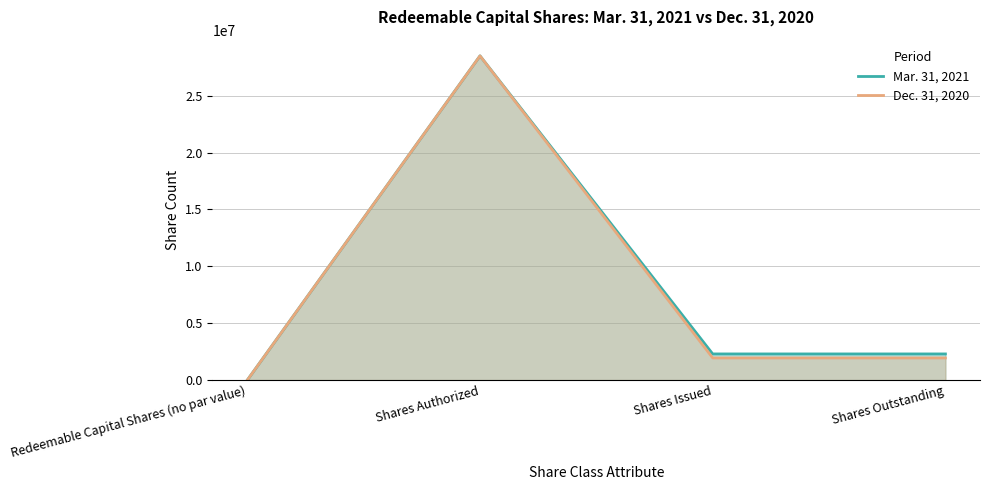

What is the maximum value shown in the chart?

28500000